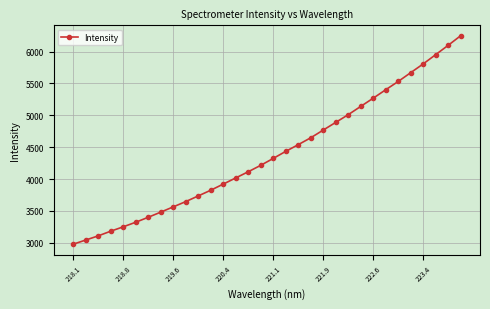

What is the smallest value displayed?

2978.8